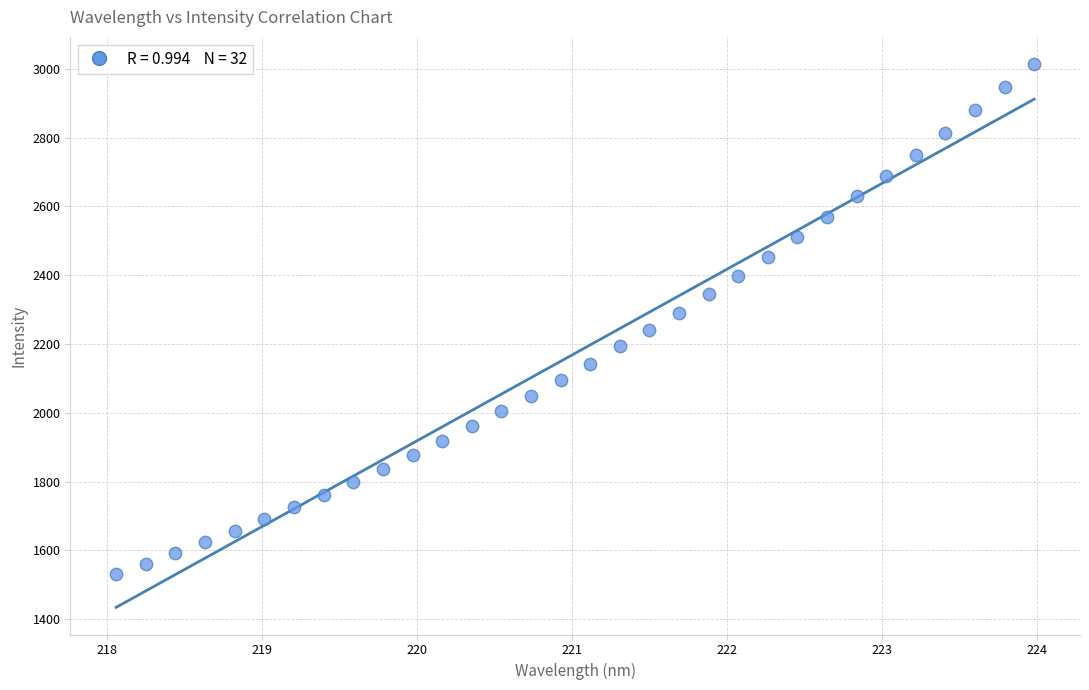

What is the range of X values (max minus min)?

5.9